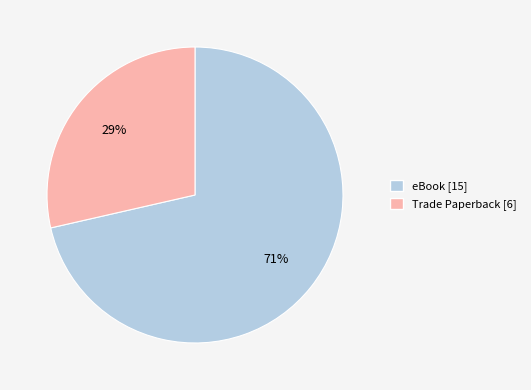

Approximately how many times larger is the value at Trade Paperback [6] compared to eBook [15]?

0.4